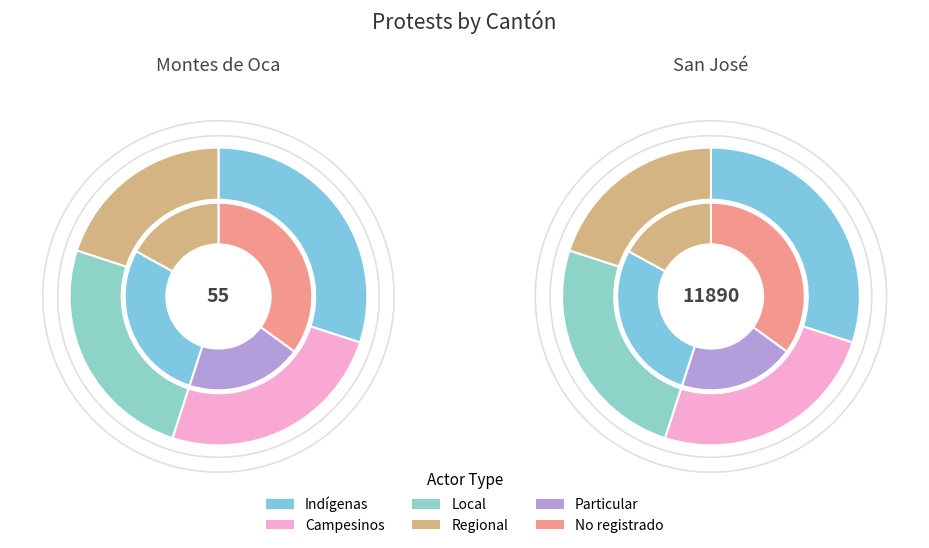

To the nearest percent, what is the combined percentage of San José and Montes de Oca?

100%